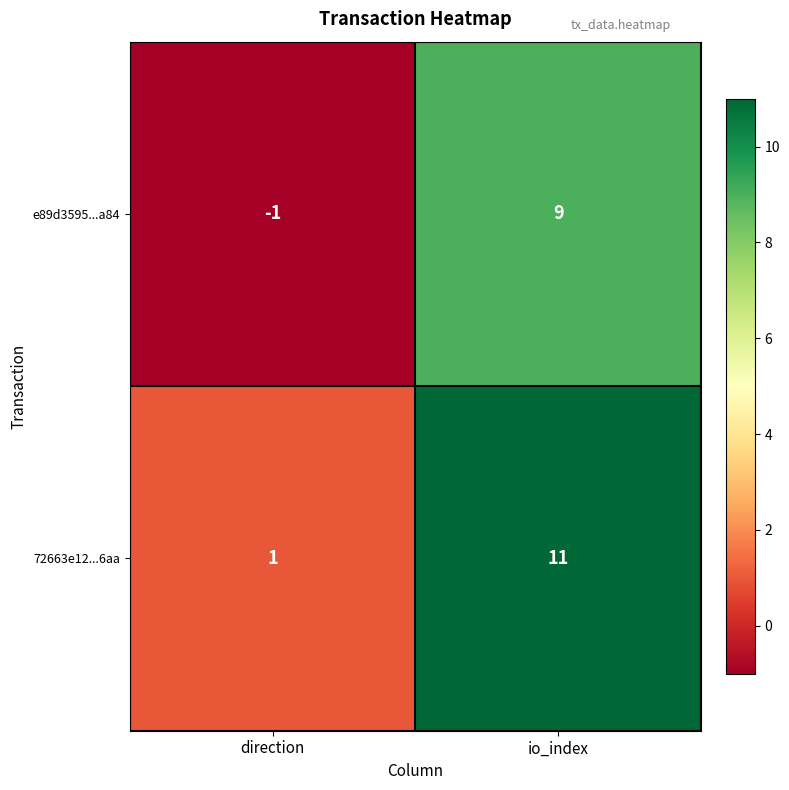

Reading left to right, extract all data points from this chart.

e89d3595...a84: -1	9
72663e12...6aa: 1	11